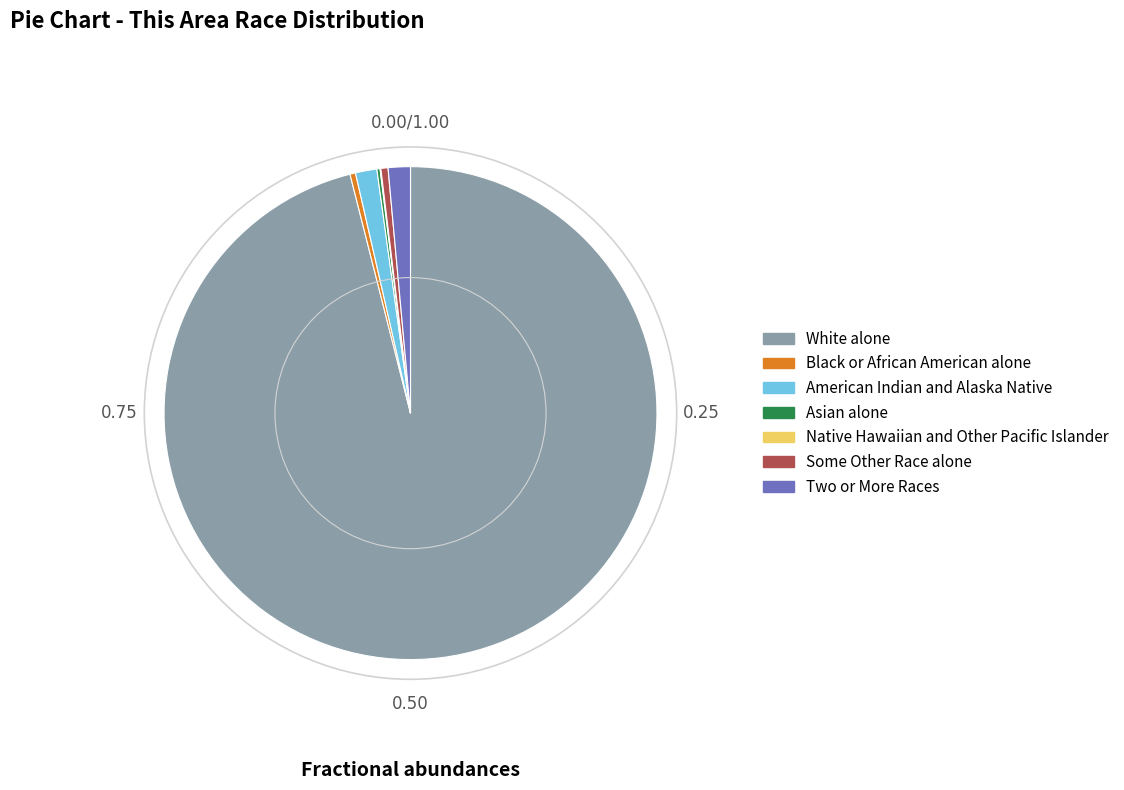

Is there a majority slice in this chart?

Yes